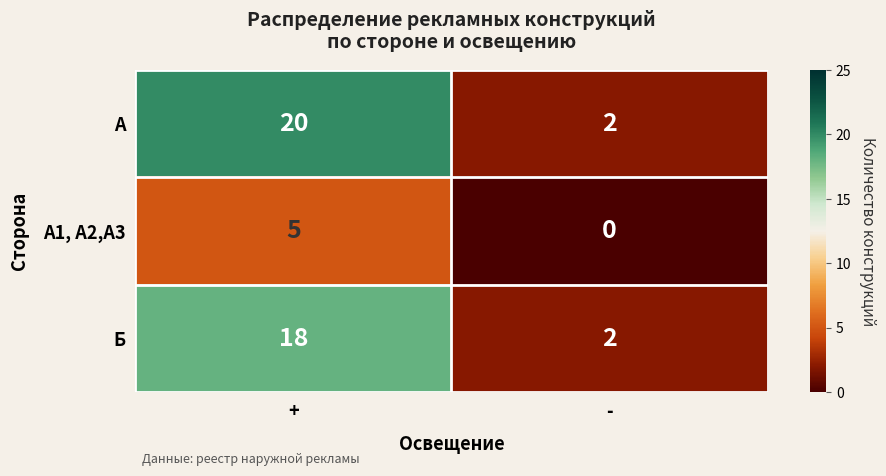

What value does the Б series have at +?

18